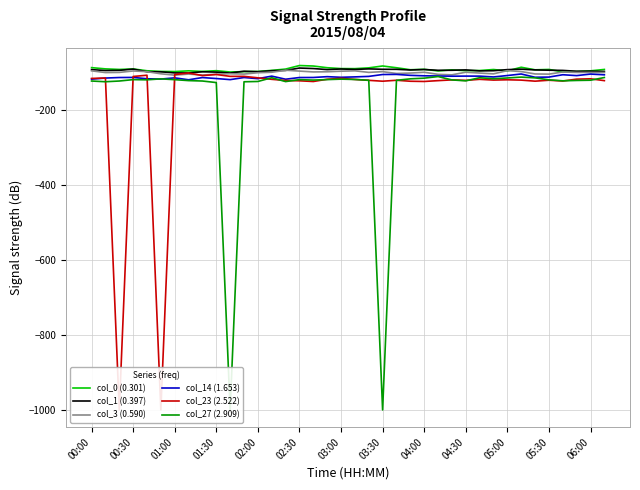

What is the lowest value of the col_14 (1.653) series?

-120.8